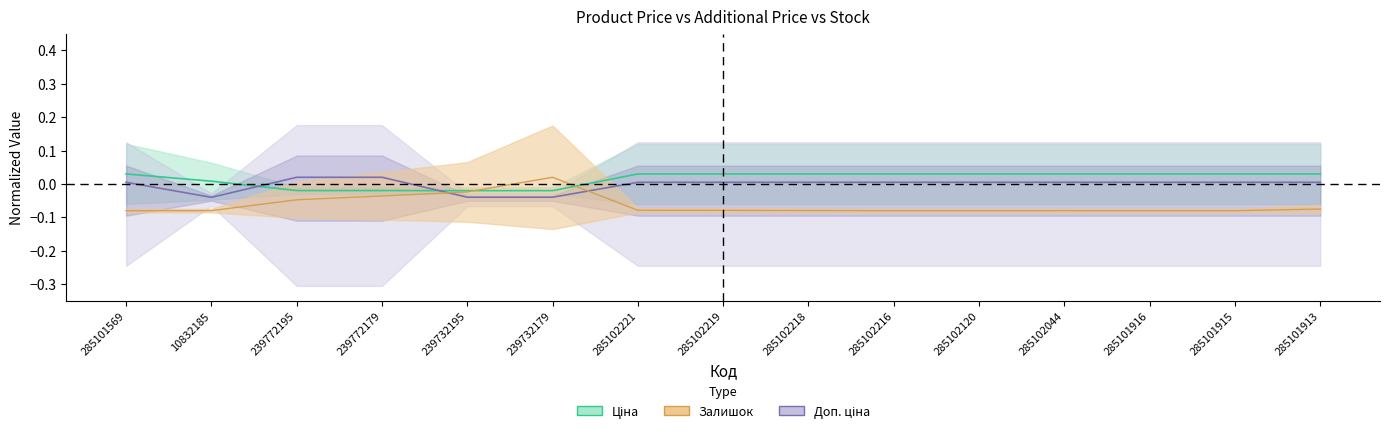

True or false: Доп. ціна and Залишок intersect in this chart.

True